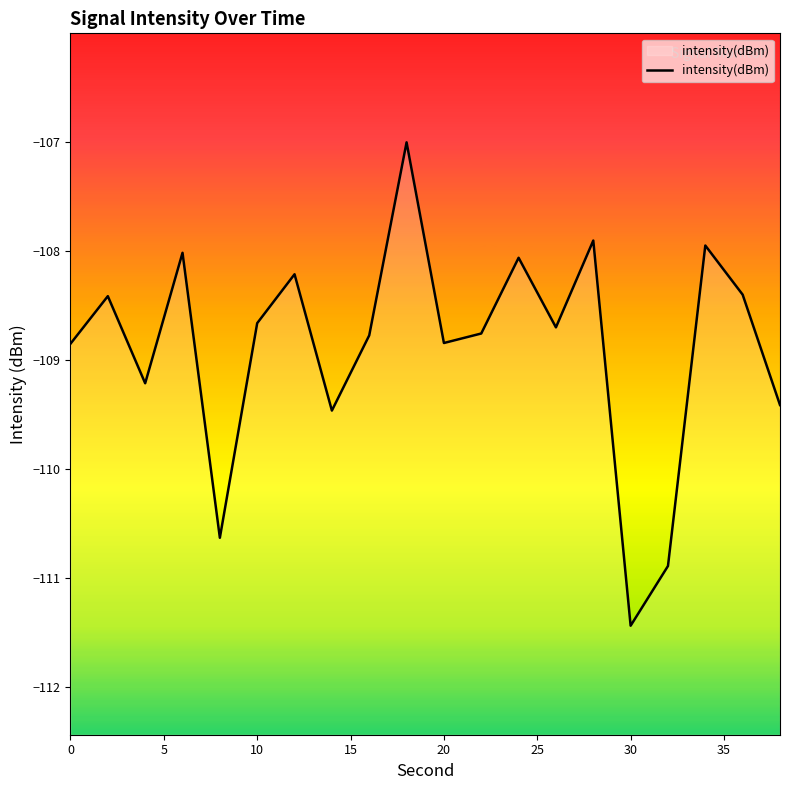

Reading left to right, transcribe all the data shown in this chart.

-108.9	-108.4	-109.2	-108.0	-110.6	-108.7	-108.2	-109.5	-108.8	-107.0	-108.8	-108.8	-108.1	-108.7	-107.9	-111.4	-110.9	-108.0	-108.4	-109.4